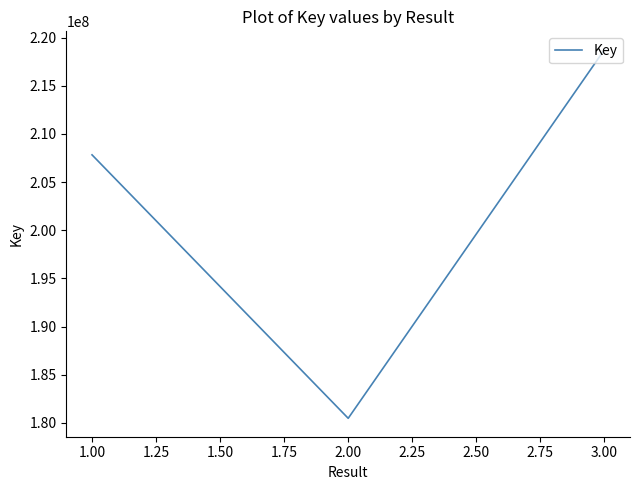

The value at 2.00 is 180484103. True or false?

True